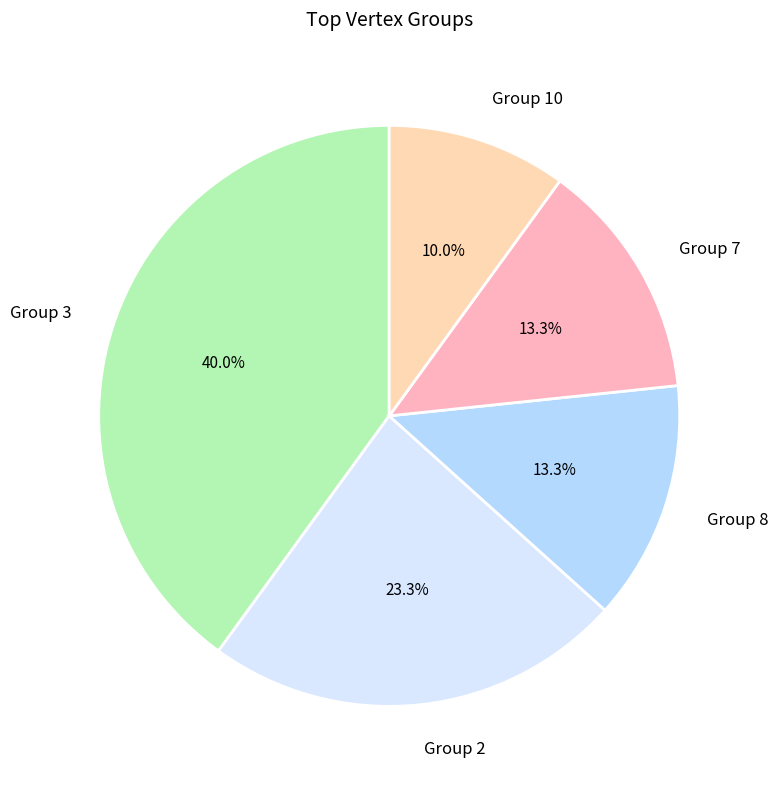

Does any single category account for the majority?

No